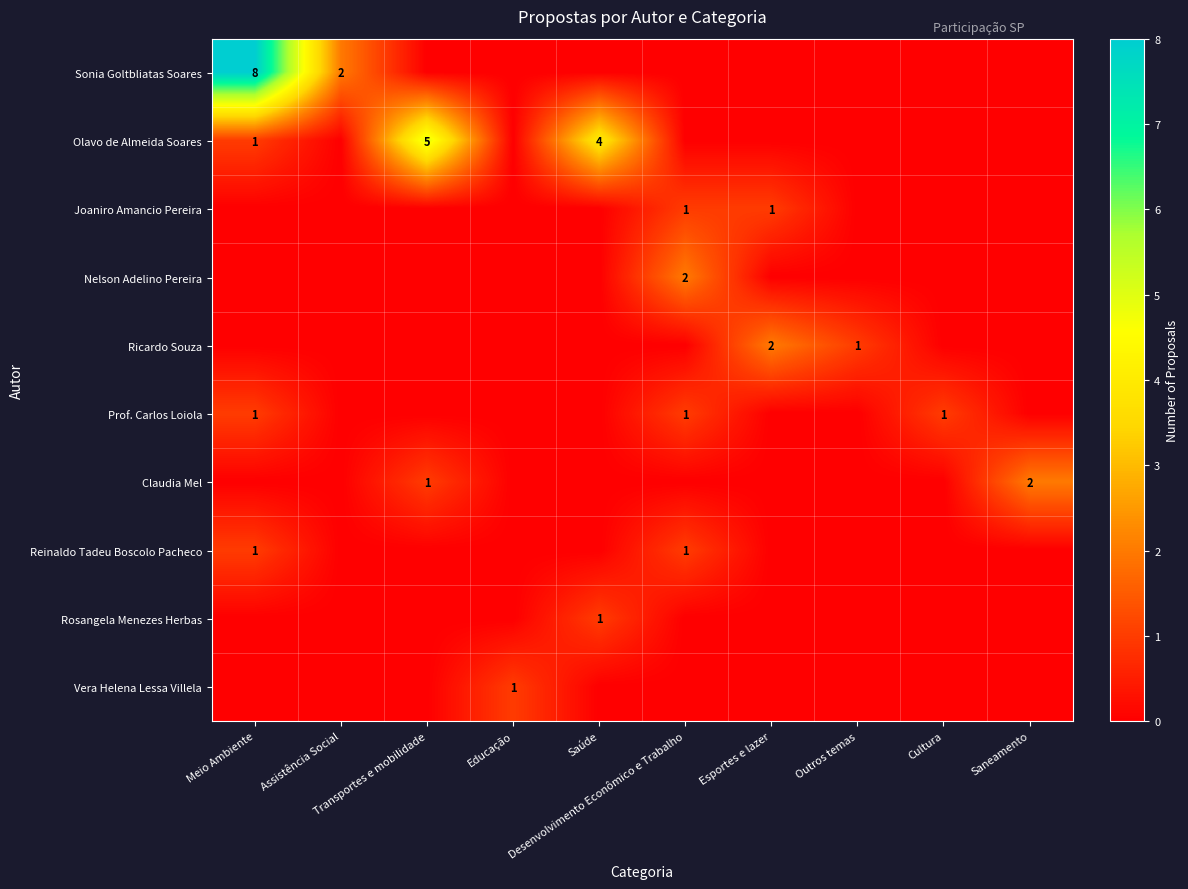

What is the difference between the maximum and second lowest values in the Ricardo Souza series?

2